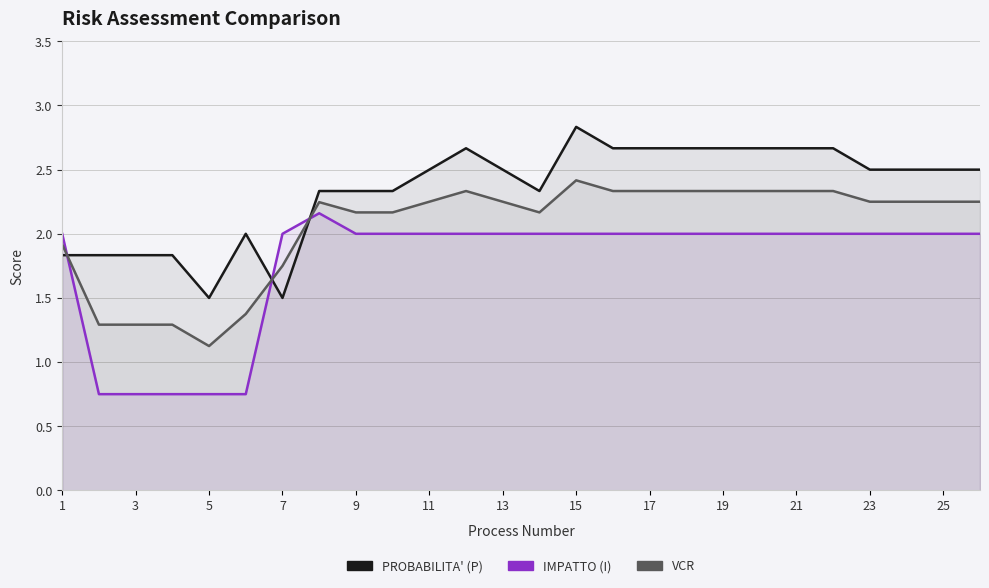

True or false: IMPATTO (I) and VALUTAZIONE DEL RISCHIO CORRUZIONE (VCR) cross at least once.

True